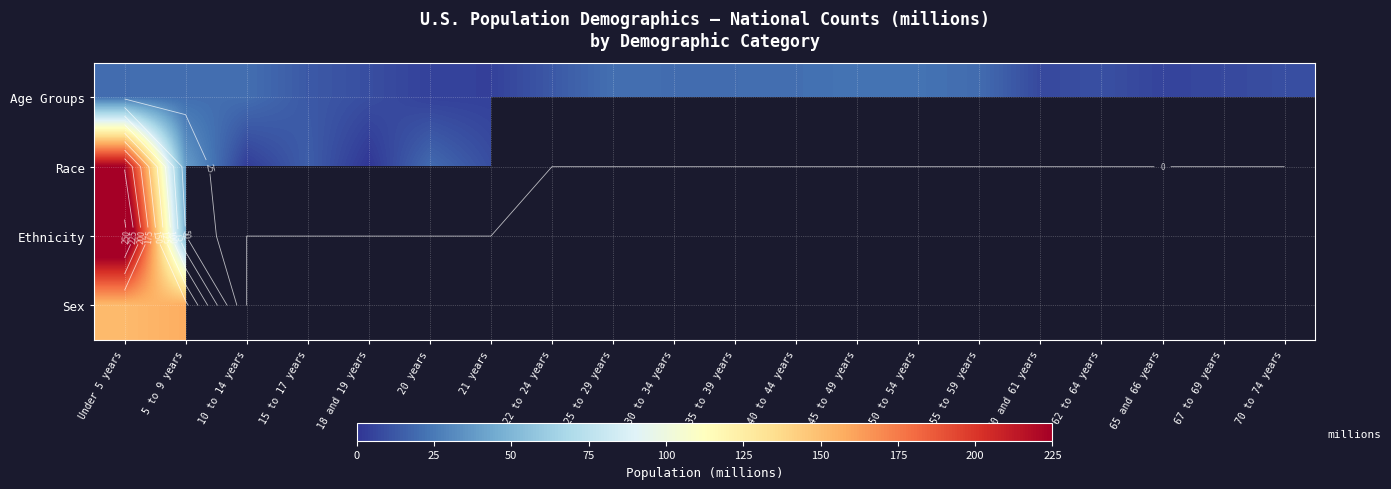

At which label does Ethnicity reach its peak?

Under 5 years